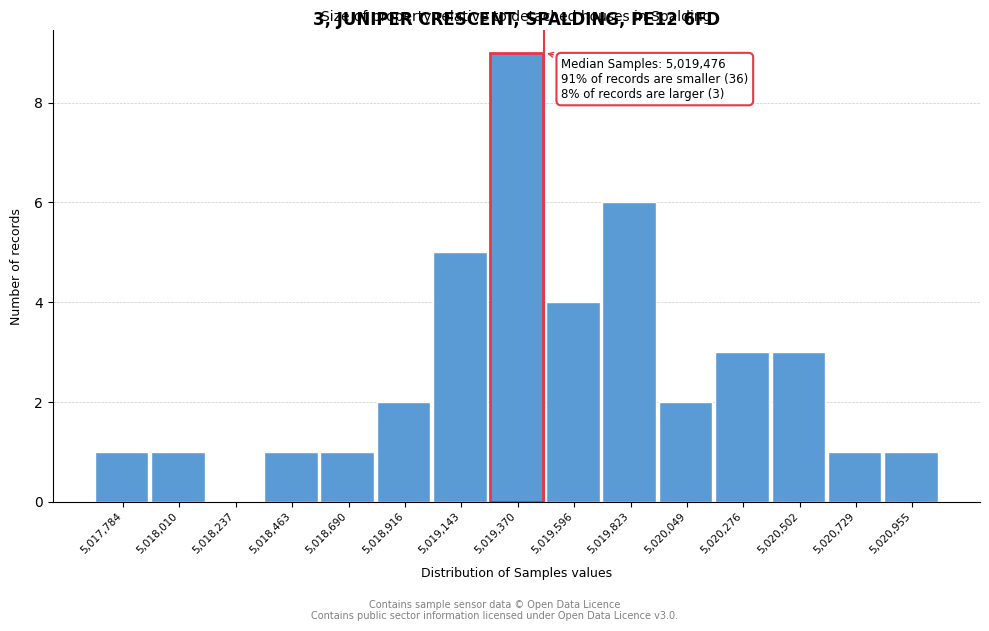

Over which range of the x-axis is the bar tallest?

5019250 to 5019500